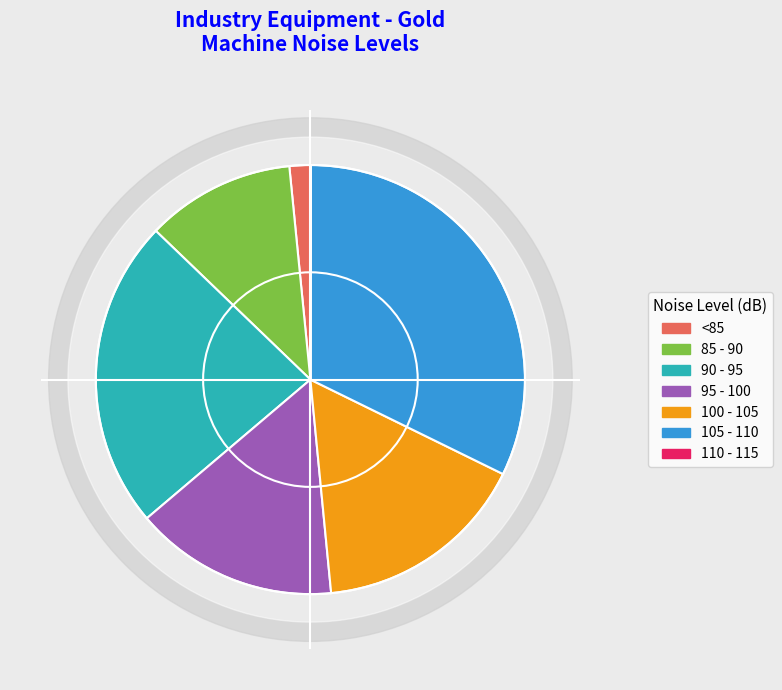

Does 105 - 110 account for over 50% of the chart?

No